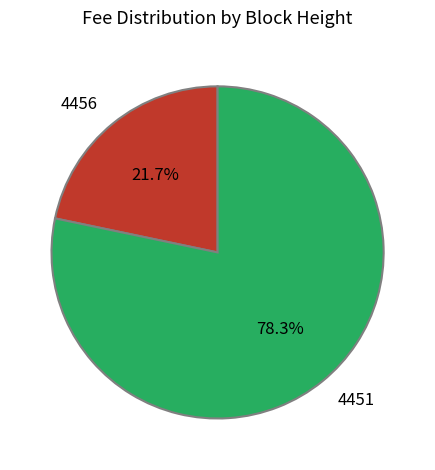

To the nearest percent, what is the difference between the 4456 and 4451 slice percentages?

57%